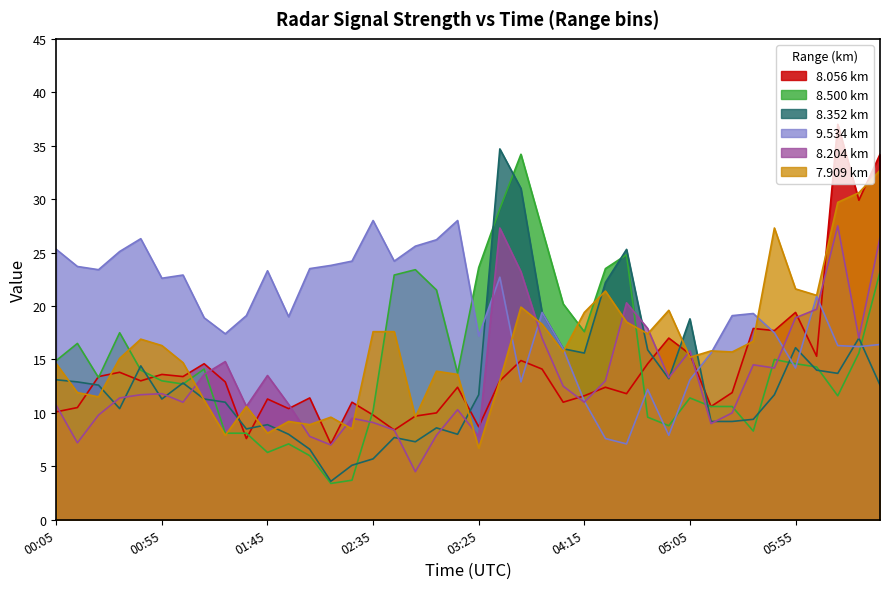

Where do 7.909 and 8.056 first cross each other?

2019/08/20 00:15 and 2019/08/20 00:25